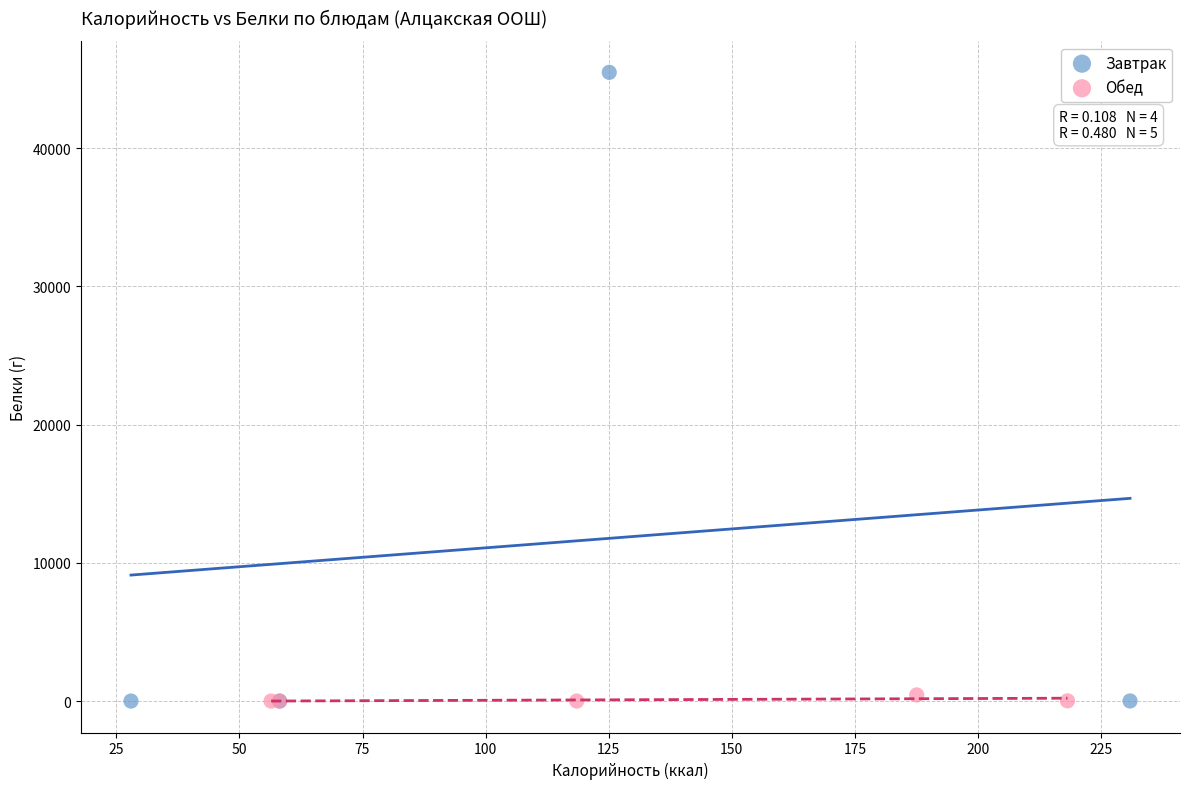

Which series contains the highest Y value?

Завтрак